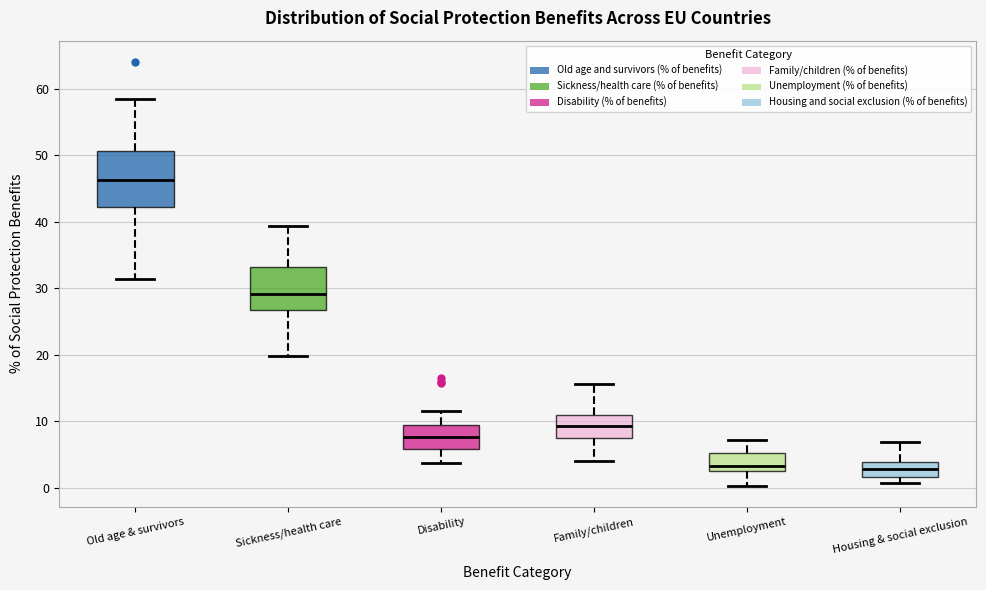

Reading left to right, read every box against the y-axis: the position of its median line, the range the box covers, and the ends of its whiskers. The values are not printed on the chart, so give them approximately, as read against the axis.

Old age & survivors: median 46, box 42 to 51, whiskers 31 to 58
Sickness/health care: median 29, box 27 to 33, whiskers 20 to 39
Disability: median 8, box 6 to 9, whiskers 4 to 12
Family/children: median 9, box 8 to 11, whiskers 4 to 16
Unemployment: median 3 (just above the box's lower edge), box 3 to 5, whiskers 0 to 7
Housing & social exclusion: median 3, box 2 to 4, whiskers 1 to 7